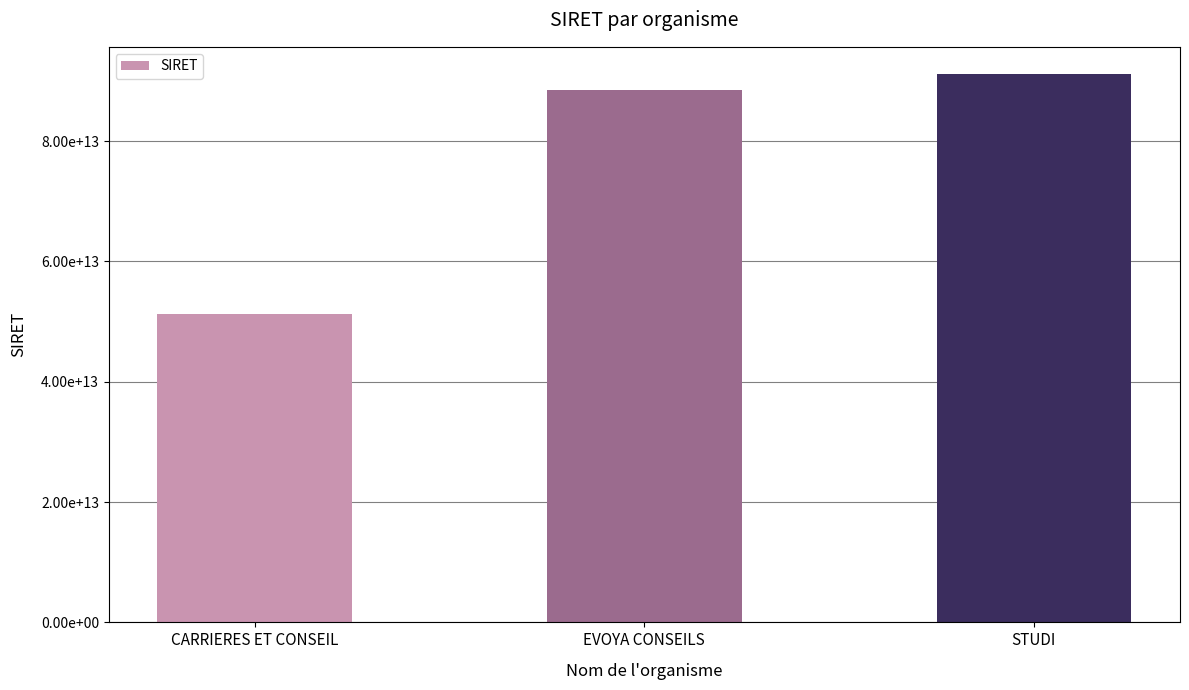

List the labels in order of value, smallest first.

CARRIERES ET CONSEIL, EVOYA CONSEILS, STUDI